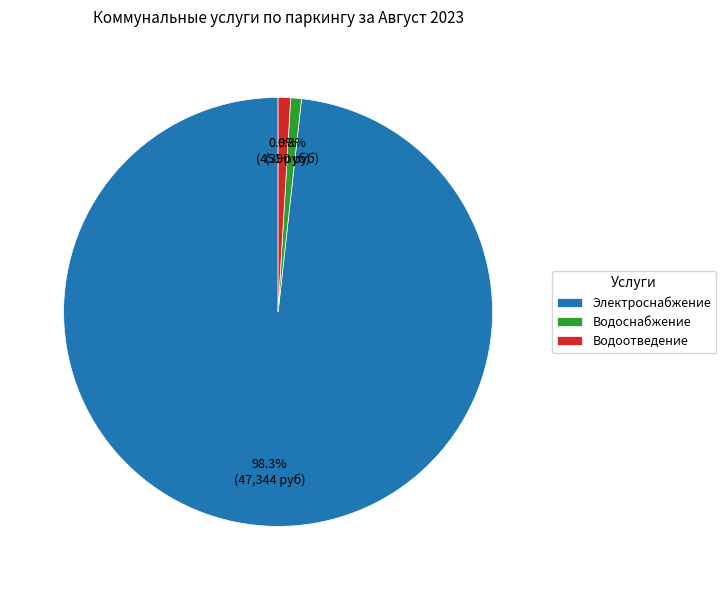

Which slice is the largest?

Электроснабжение